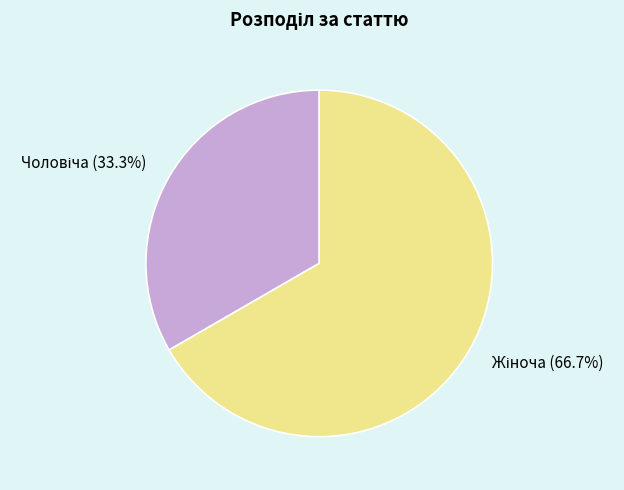

Is there any slice that represents more than half of the pie?

Yes